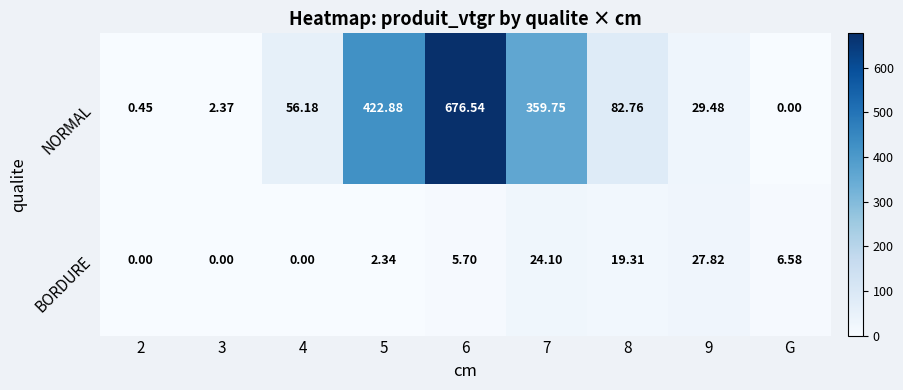

Which category has the lowest value in the NORMAL series?

G